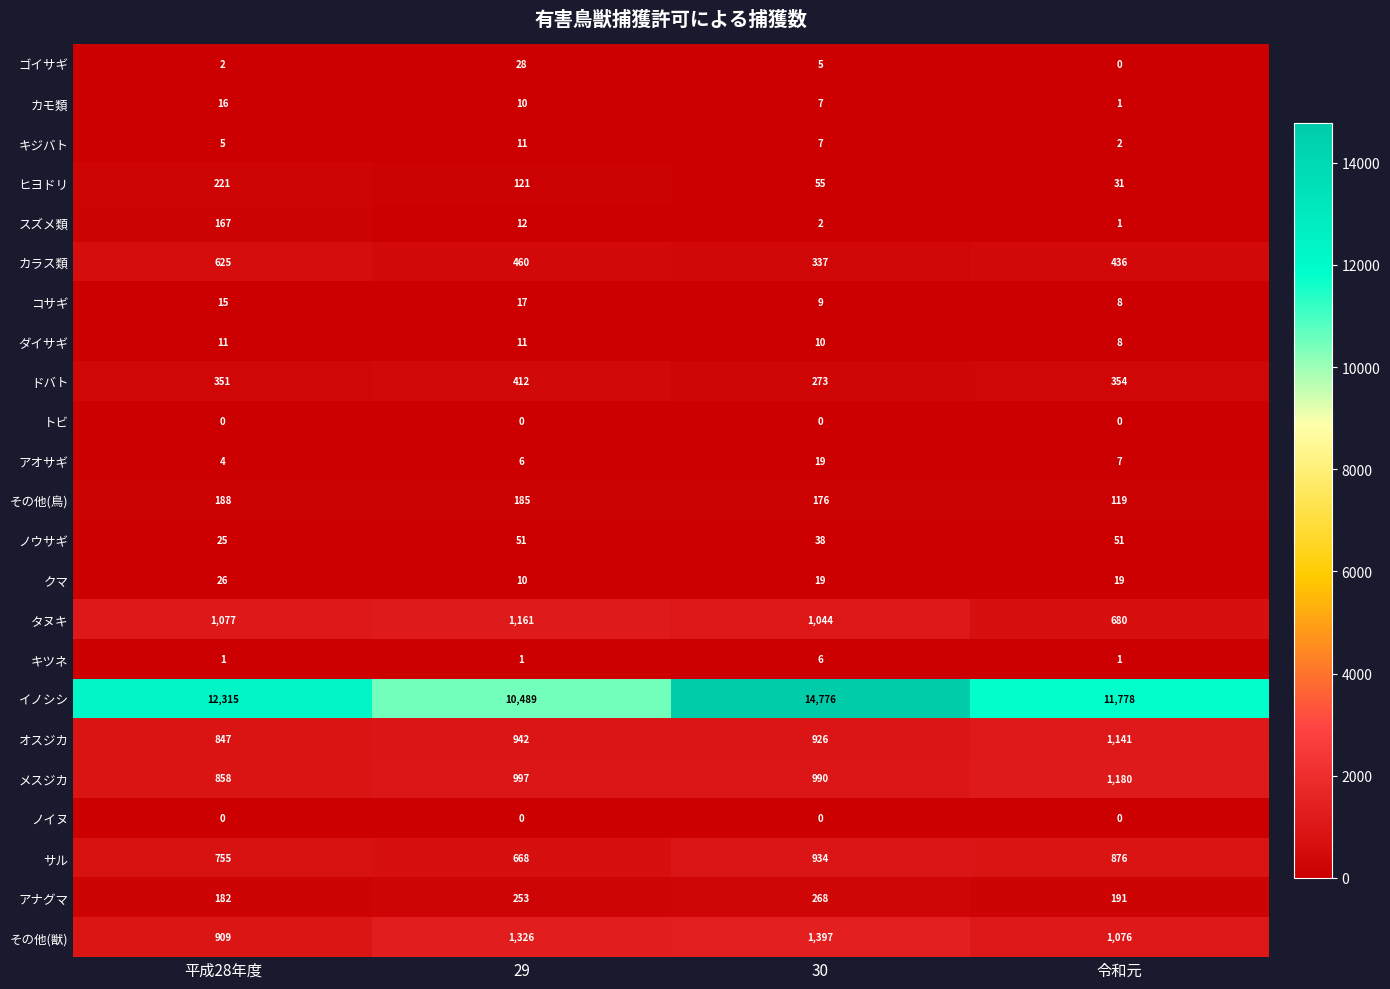

What is the difference between the highest and lowest values at 平成28年度?

12315